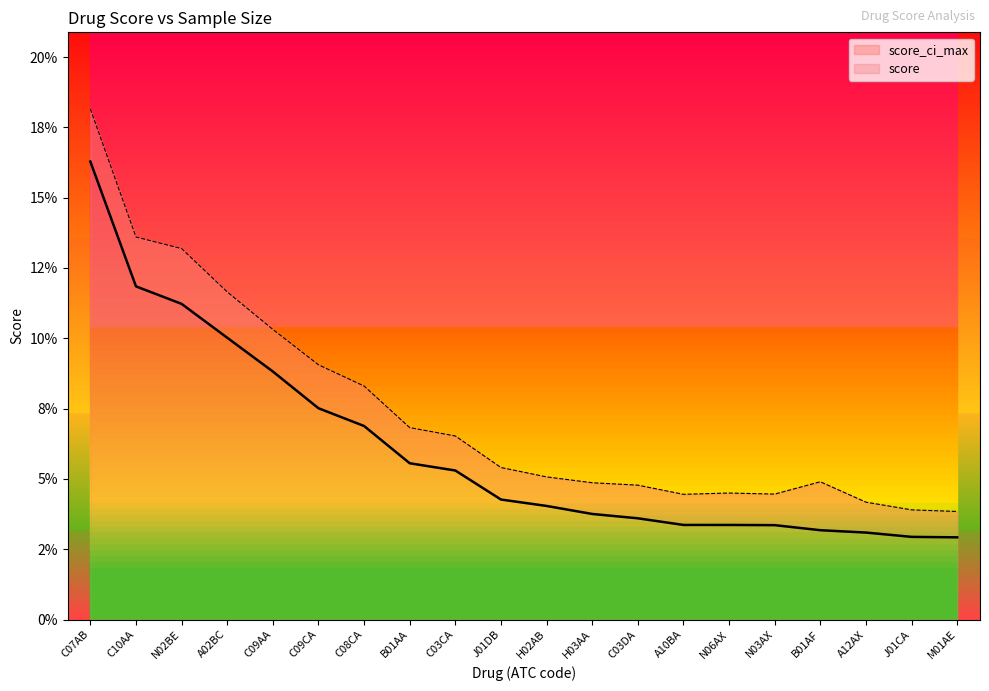

How many lines are shown in the chart?

2